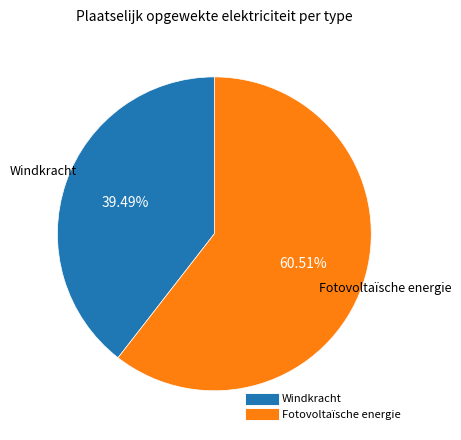

Is there a majority slice in this chart?

Yes